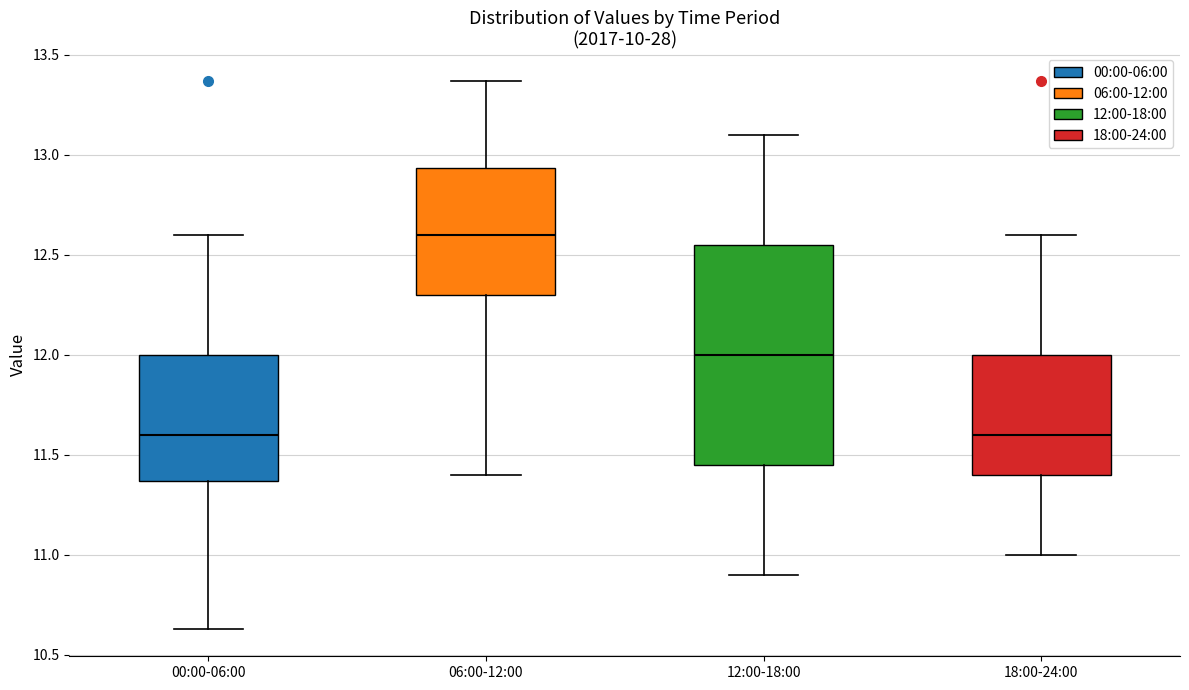

Where is the lower edge of the box for 06:00-12:00 on the y-axis? The values are not printed on the chart, so give them approximately, as read against the axis.

12.30